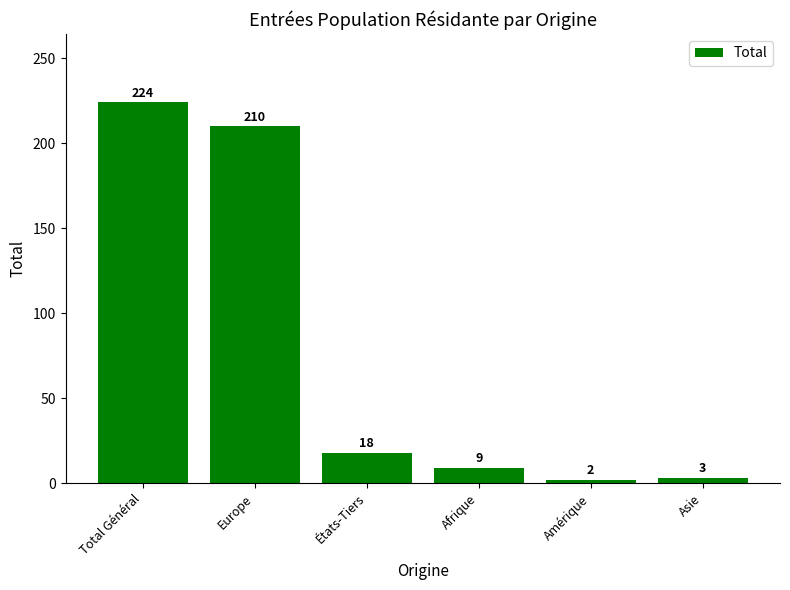

True or false: the data shows 3 at Asie.

True